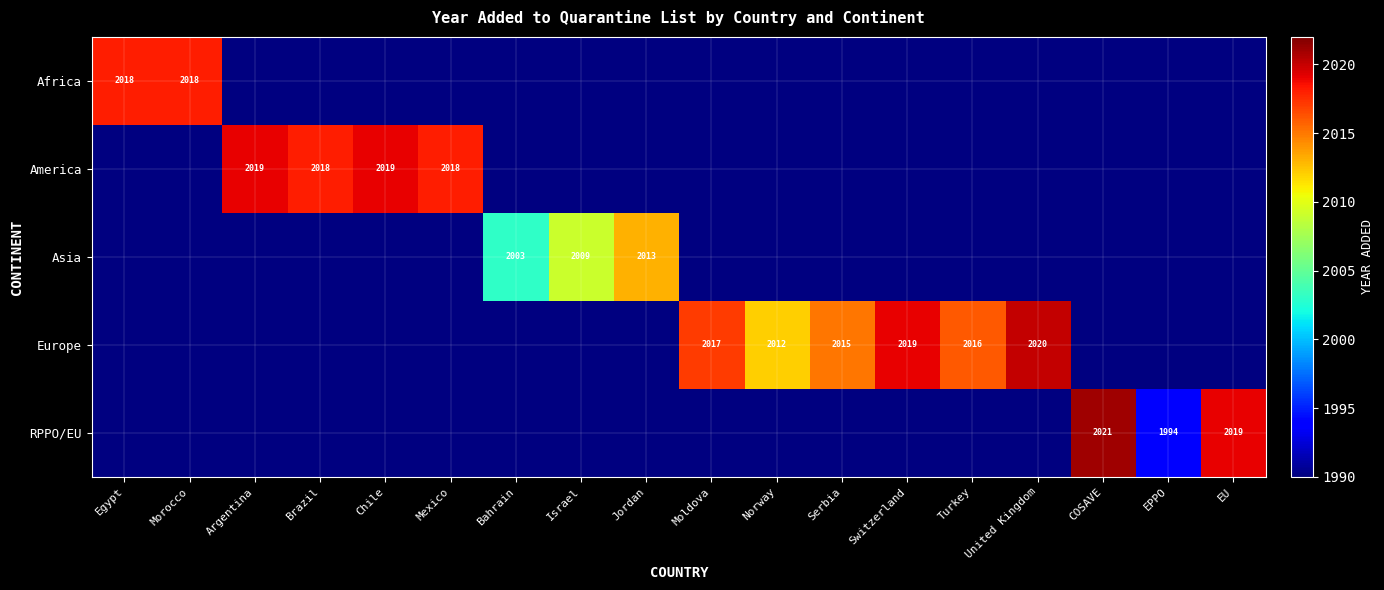

How many series are shown in this chart?

5